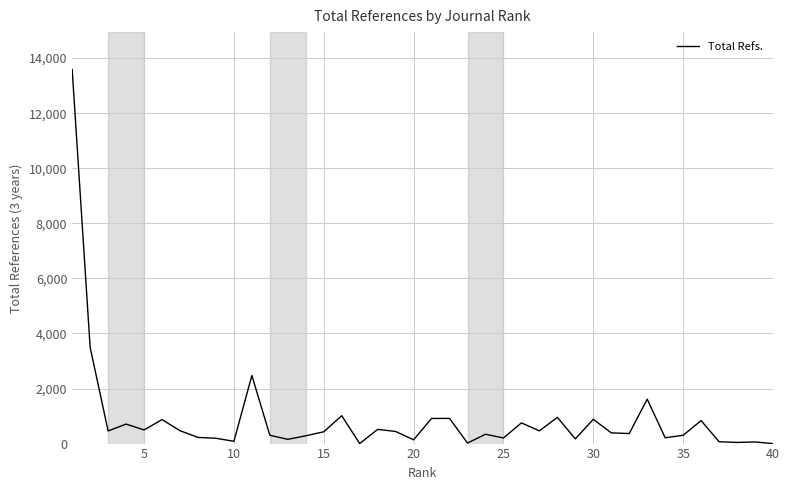

What is the maximum value shown in the chart?

13585